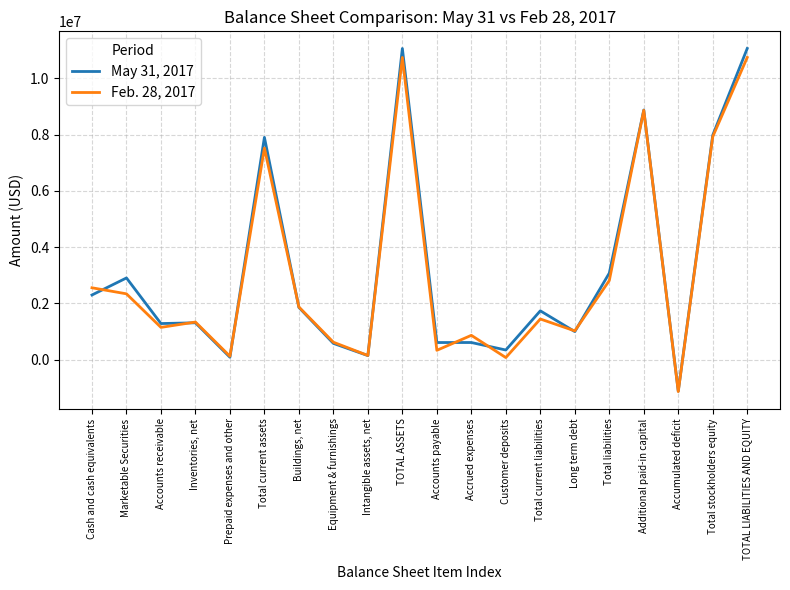

How many lines are shown in the chart?

2